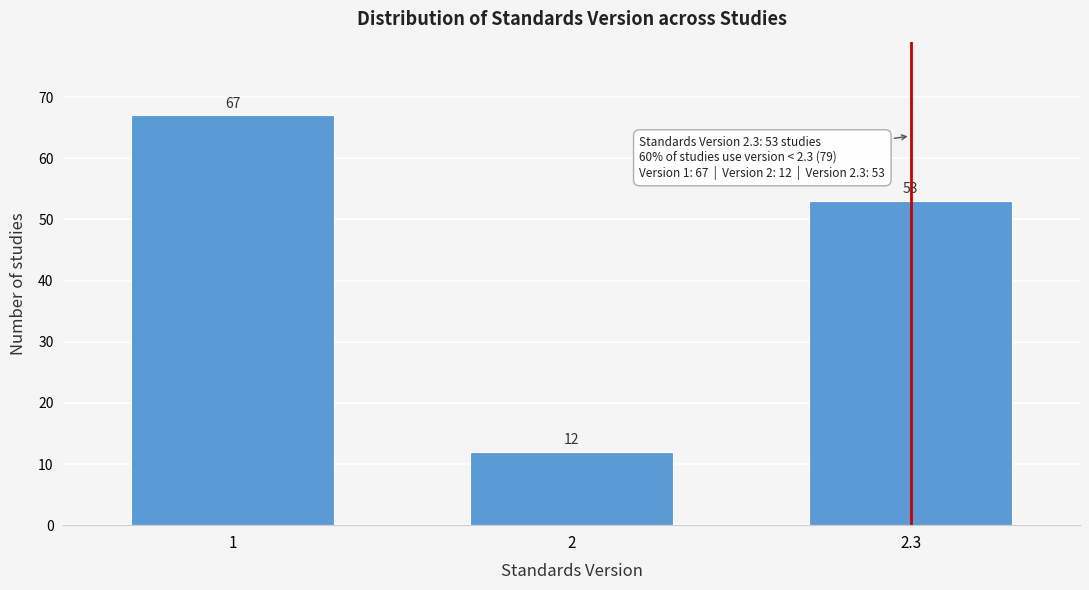

Reading right to left, what are all the values shown in this chart?

2.3=53	2=12	1=67